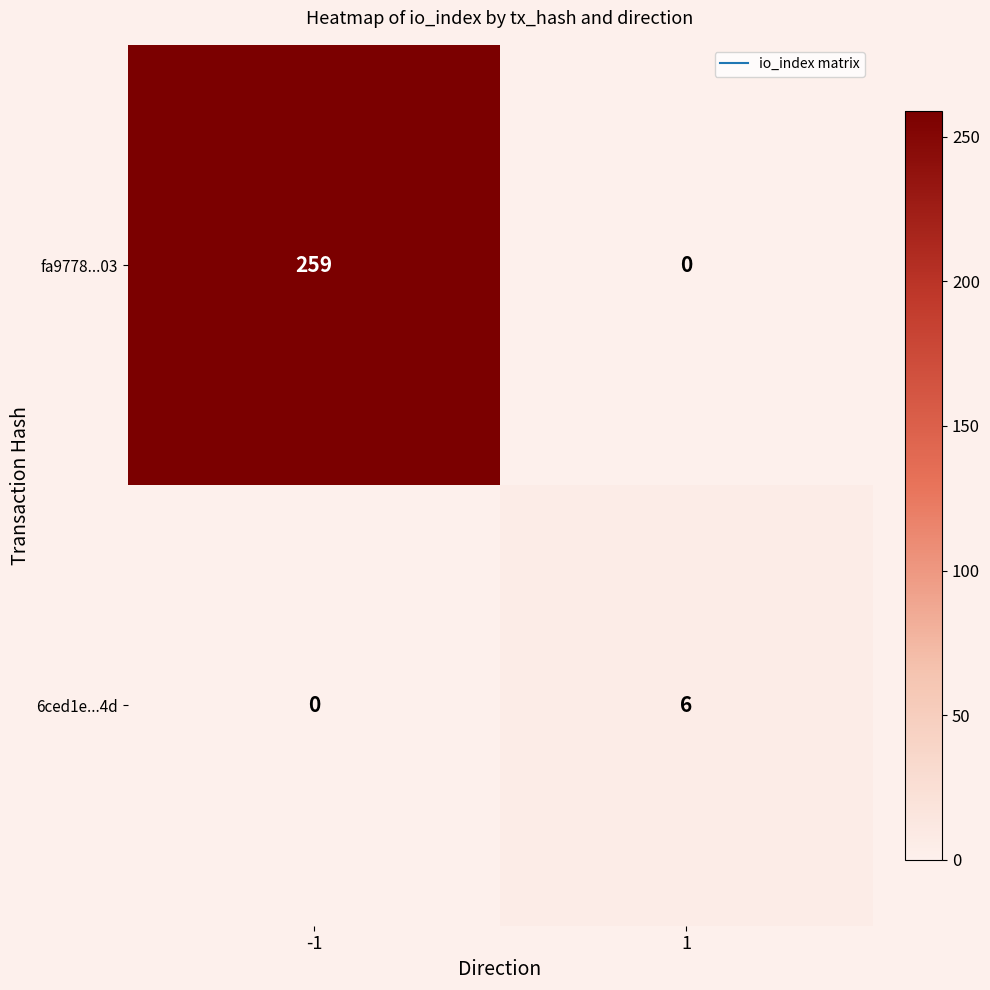

What is the average value of the fa9778...03 series?

130